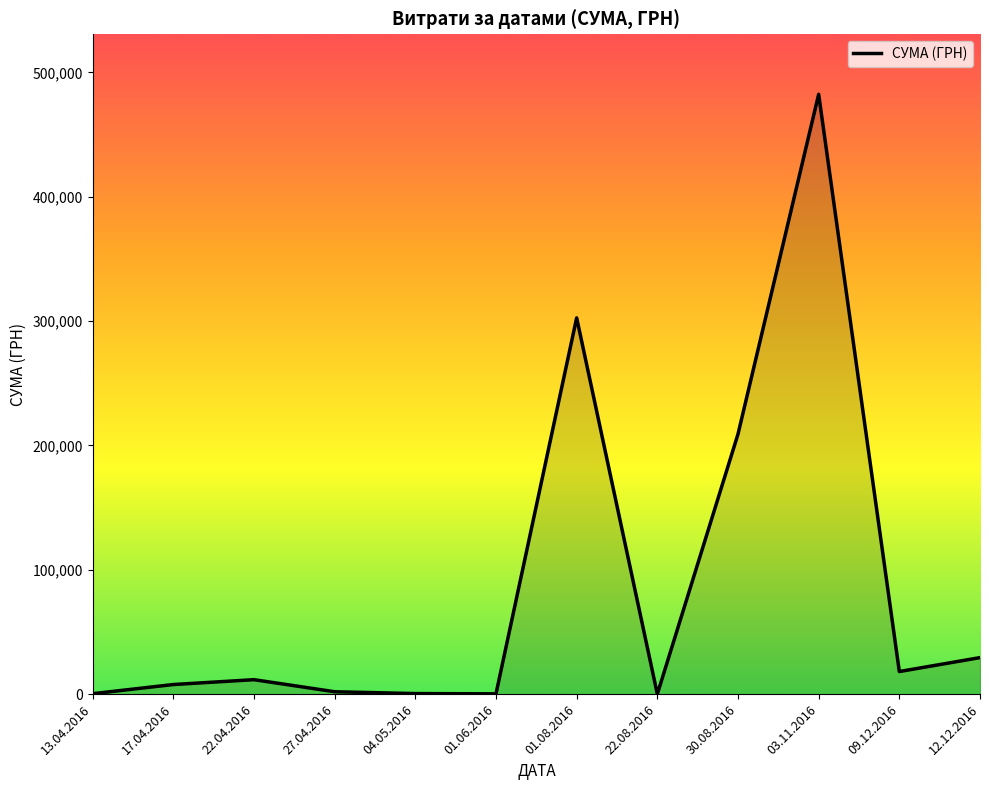

Read the value at 13.04.2016.

374.4